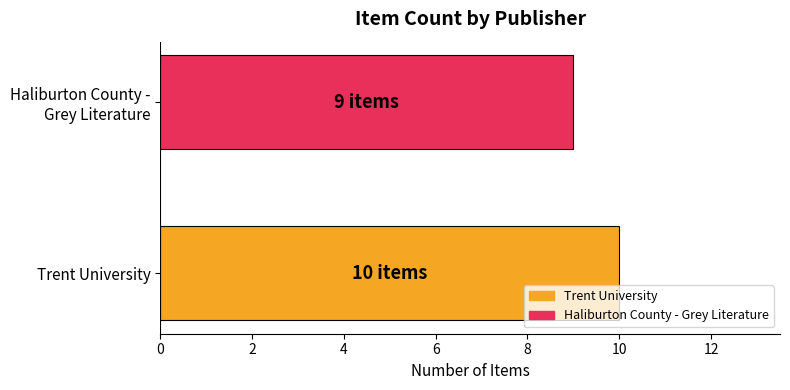

Is it true that the value at Trent University is 10?

True